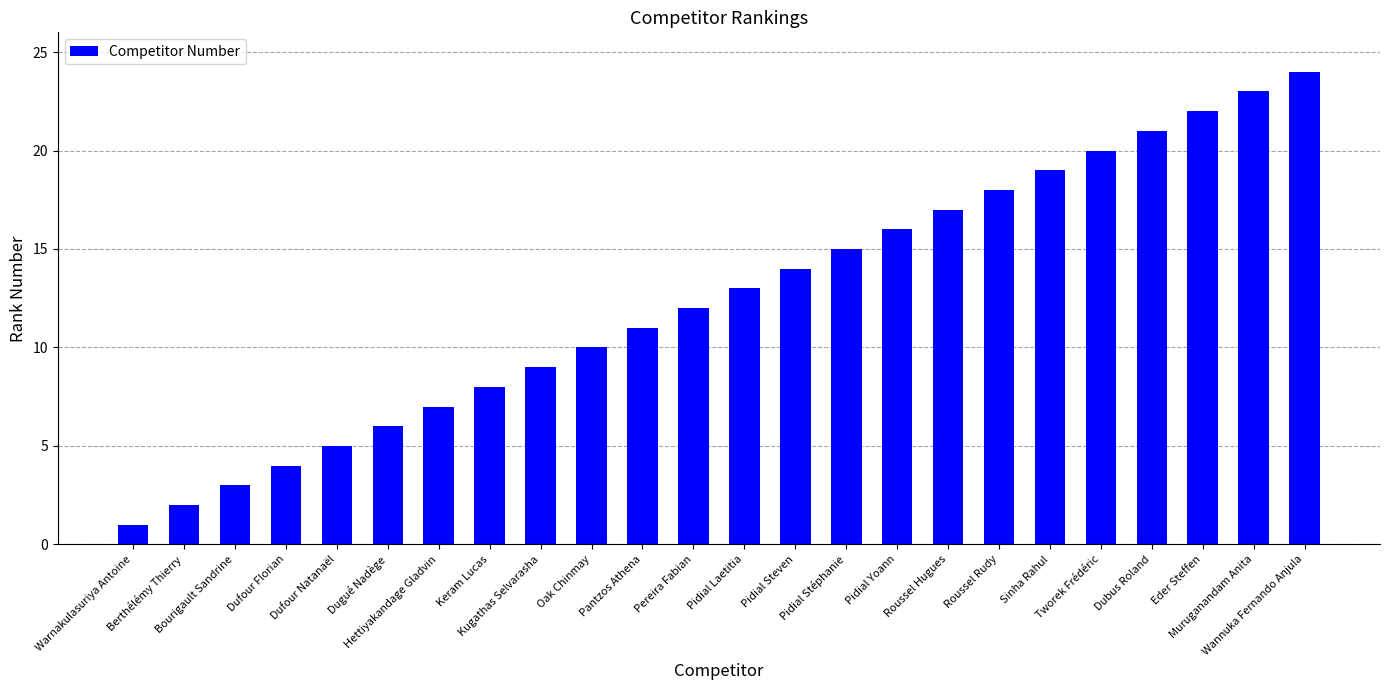

What is the sum of all values?

300